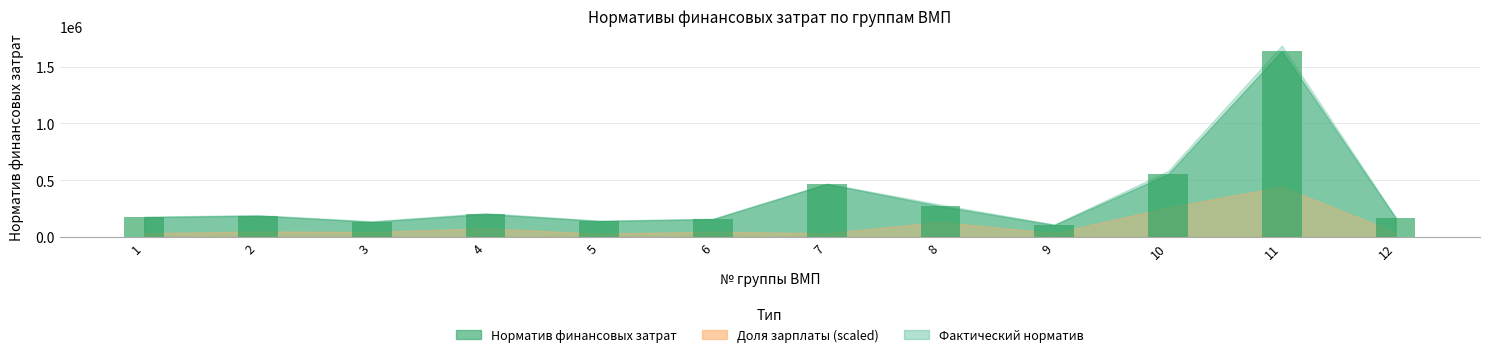

What is the maximum value shown in the chart?

1639858